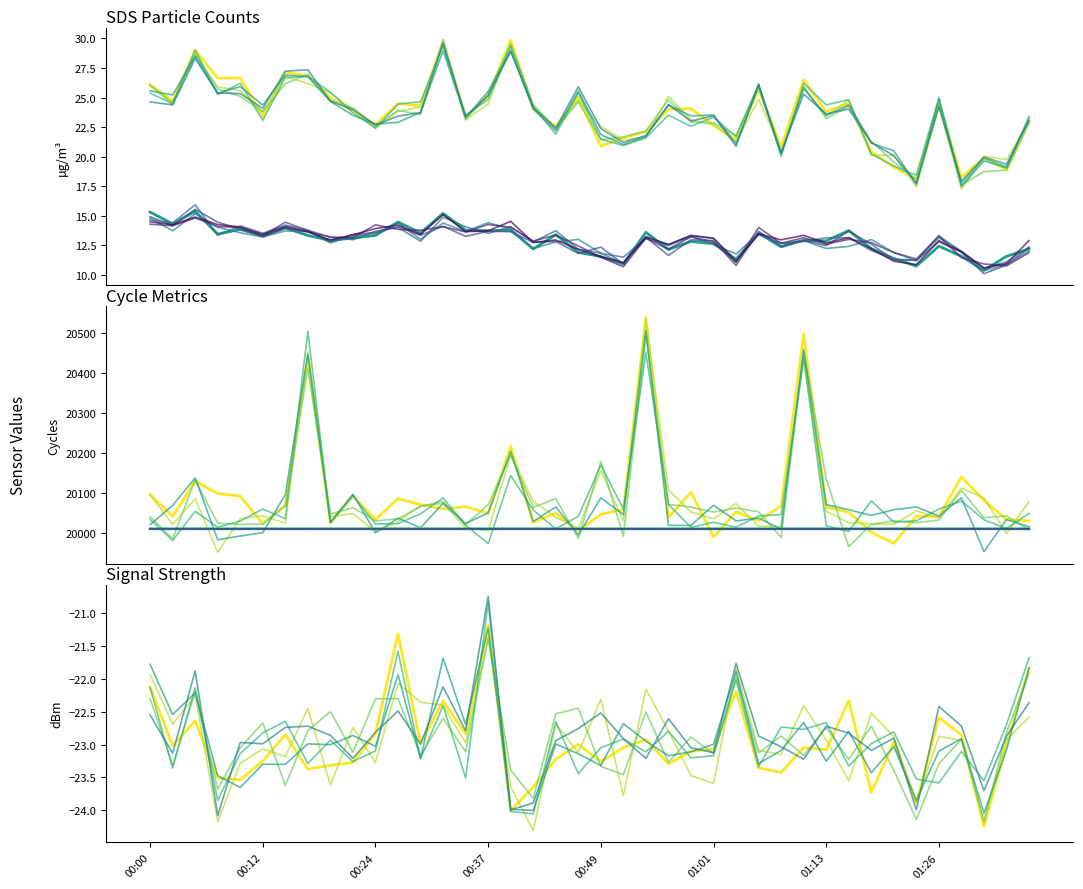

How many categories are shown in the chart?

40